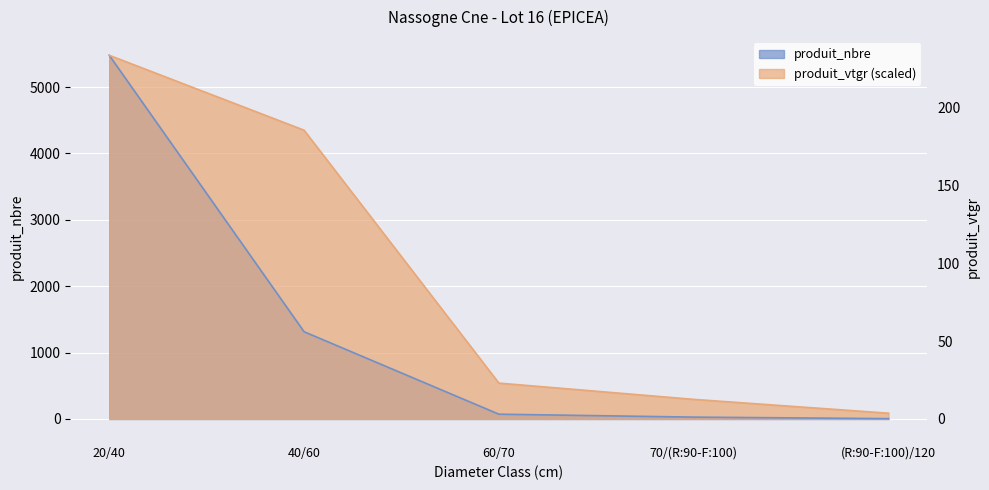

Read the produit_vtgr value at 60/70.

540.3